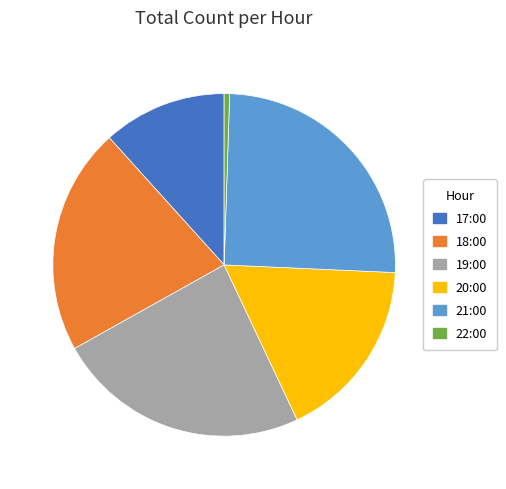

Is there any slice that represents more than half of the pie?

No